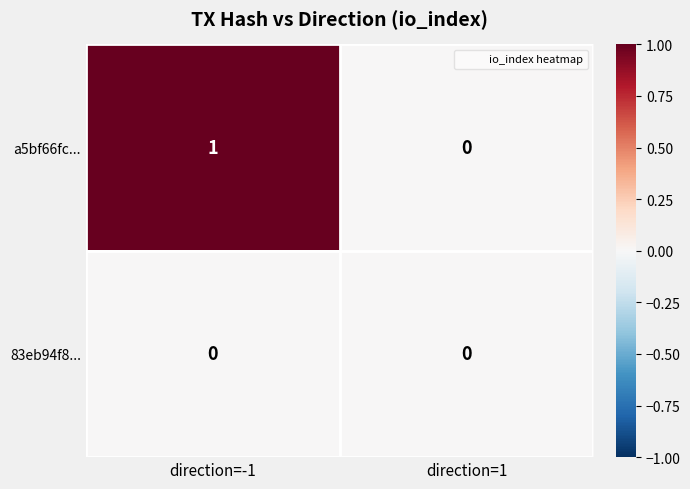

At which category is the sum across all series the highest?

direction=-1